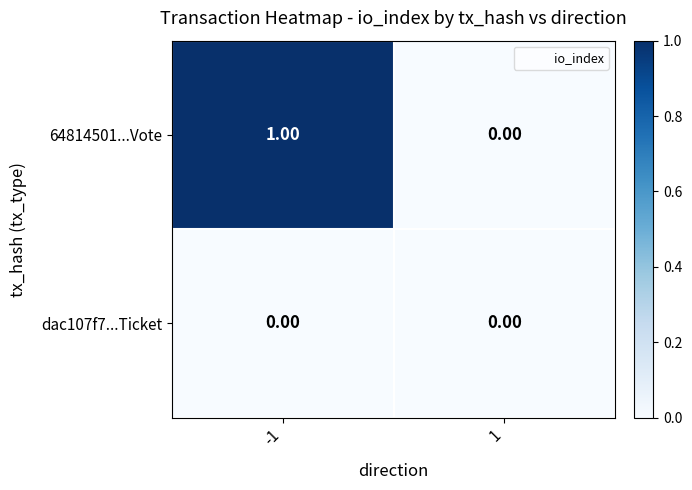

Which series has the widest spread of values?

64814501...Vote